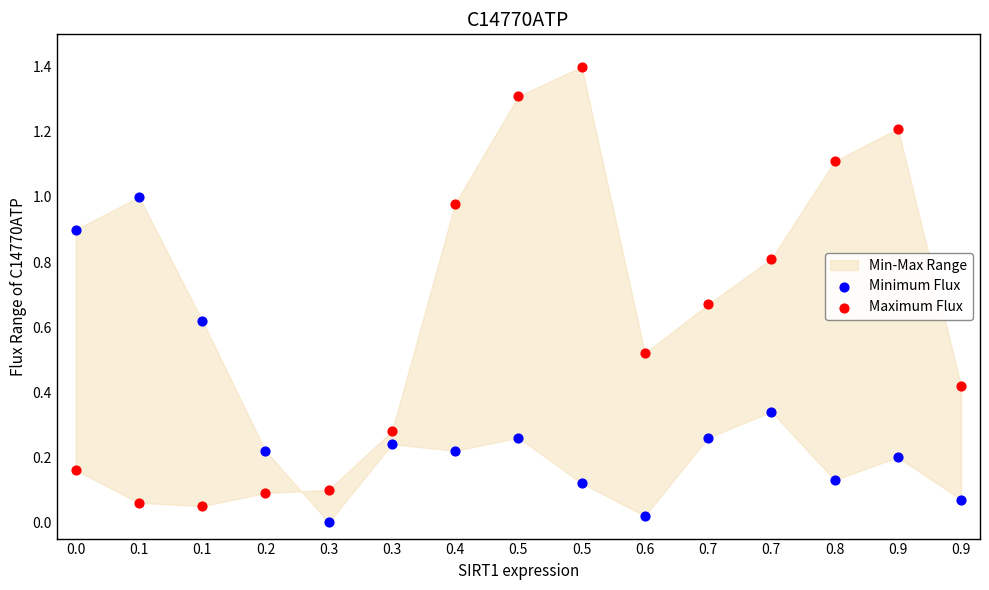

Which series contains the highest Y value?

Maximum Flux